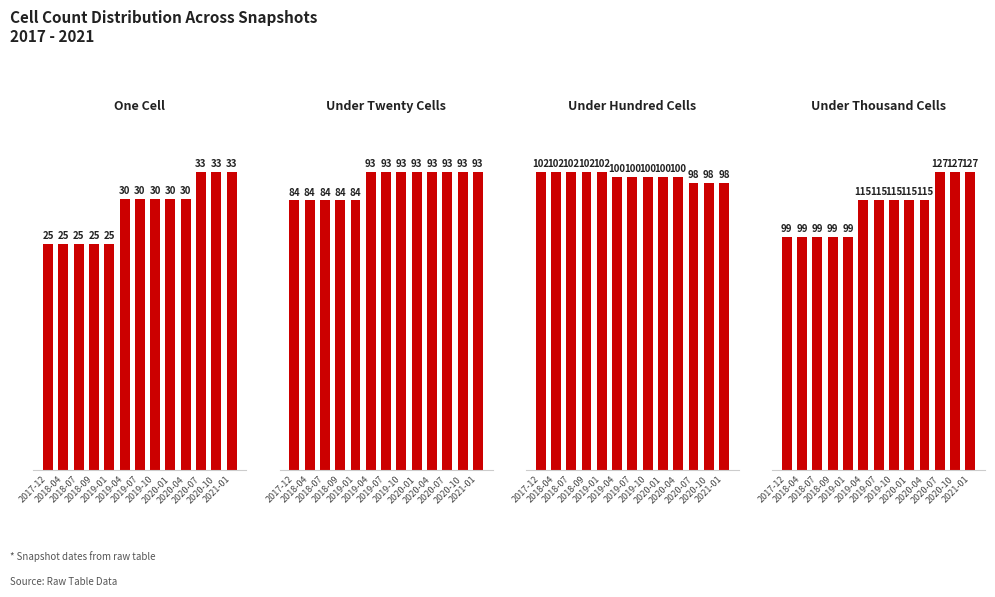

Rank the categories by under_twenty_cells value from highest to lowest.

2019-04, 2019-07, 2019-10, 2020-01, 2020-04, 2020-07, 2020-10, 2021-01, 2017-12, 2018-04, 2018-07, 2018-09, 2019-01